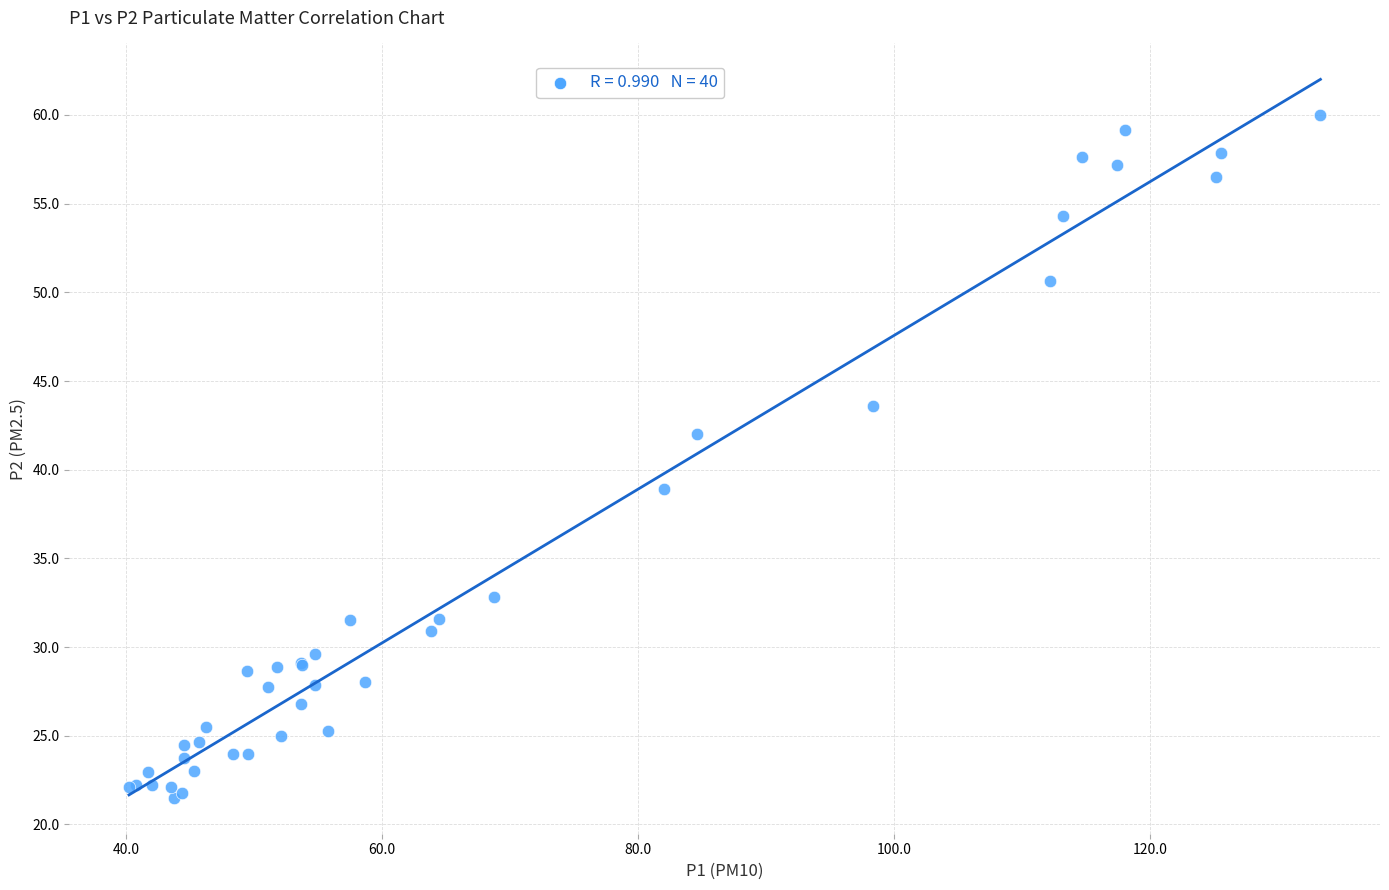

What Y value in the scatter plot is closest to 40?

38.9